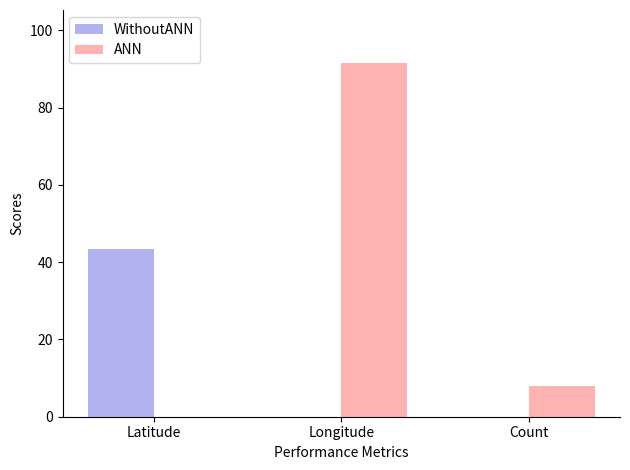

Is it true that ANN equals 91.5 at Longitude?

True